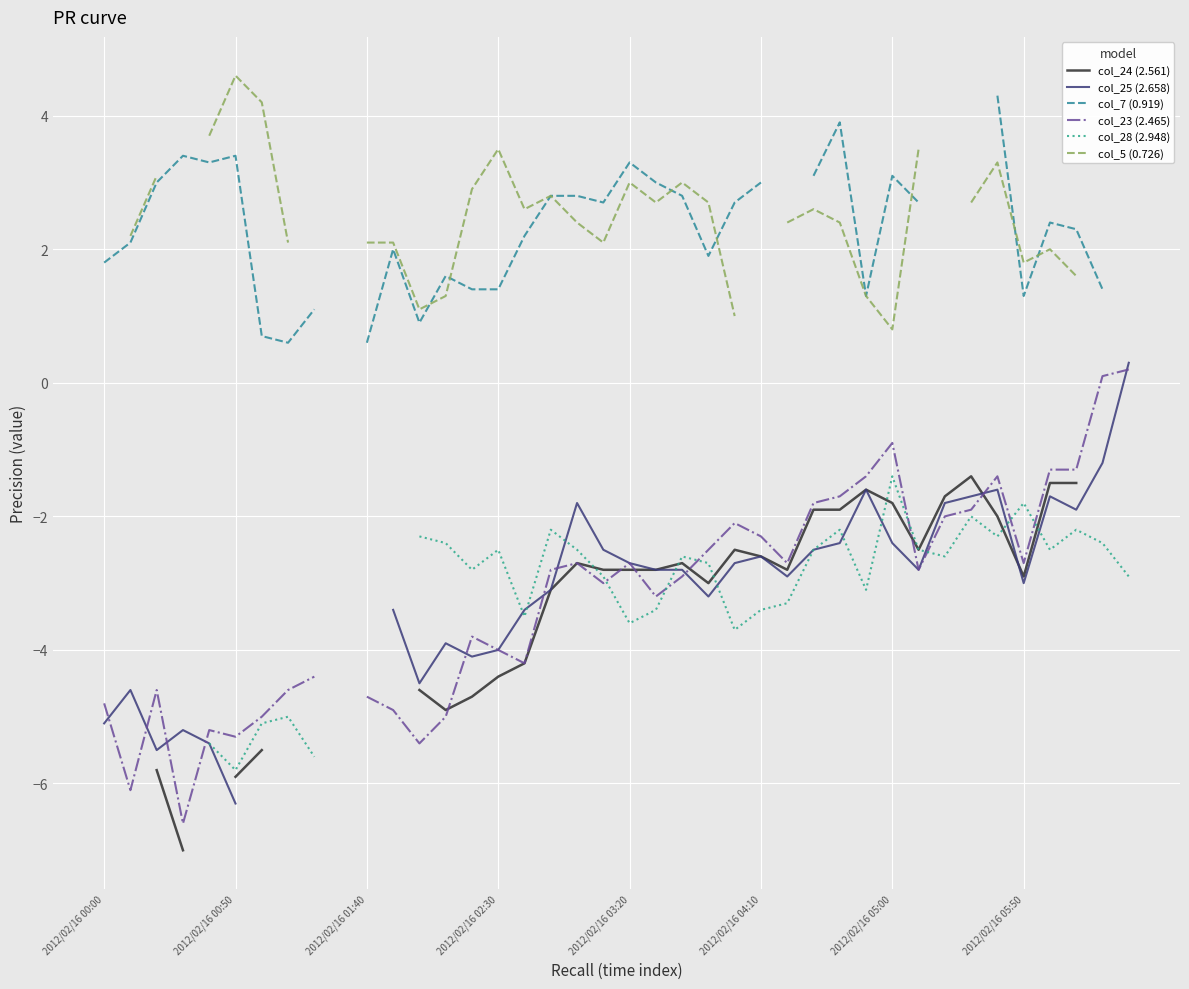

How many data points in col_24 (2.561) are above -2?

9